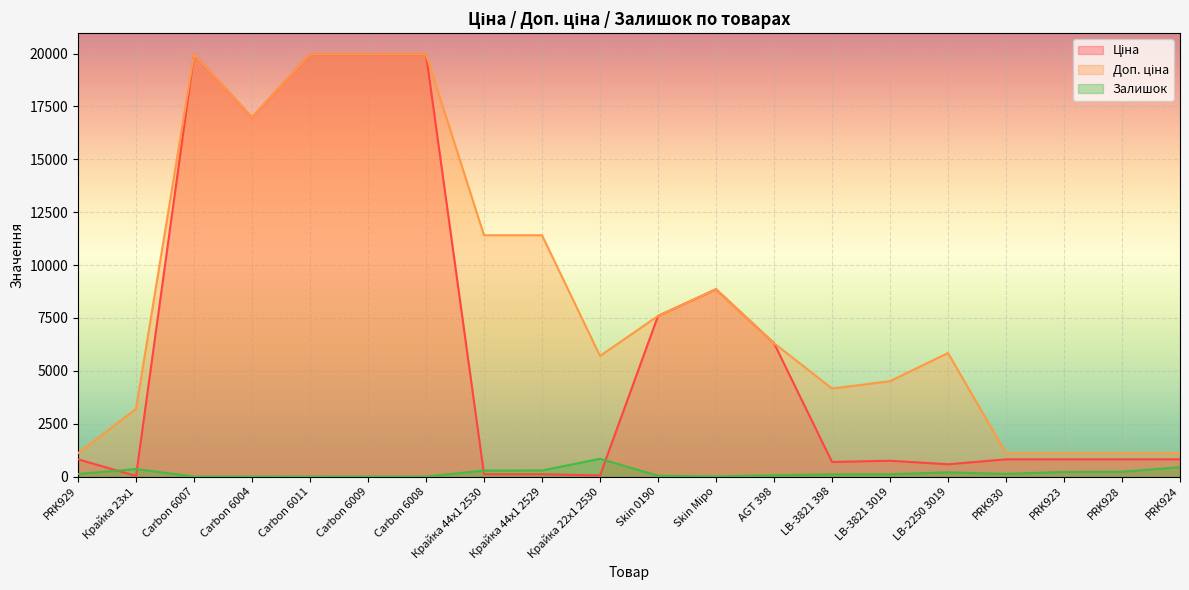

True or false: Доп. ціна has a value of 11410.0 at Крайка 44x1 2529.

True